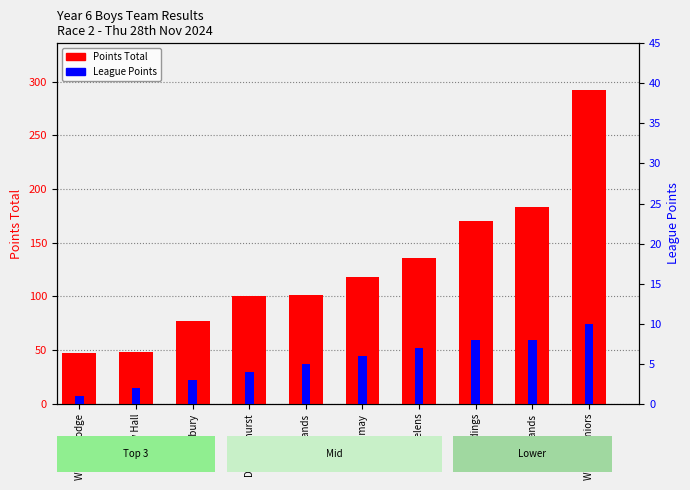

What are all the series names shown in the legend?

Points Total, League Points